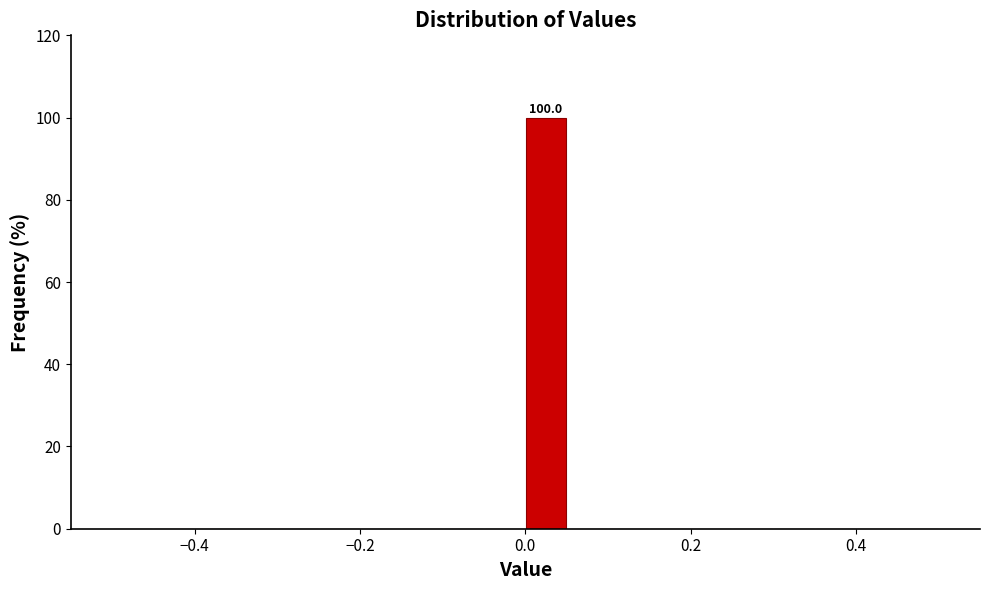

Around what value on the x-axis is the tallest bar? Give the approximate position of its centre, as read against the axis.

0.02